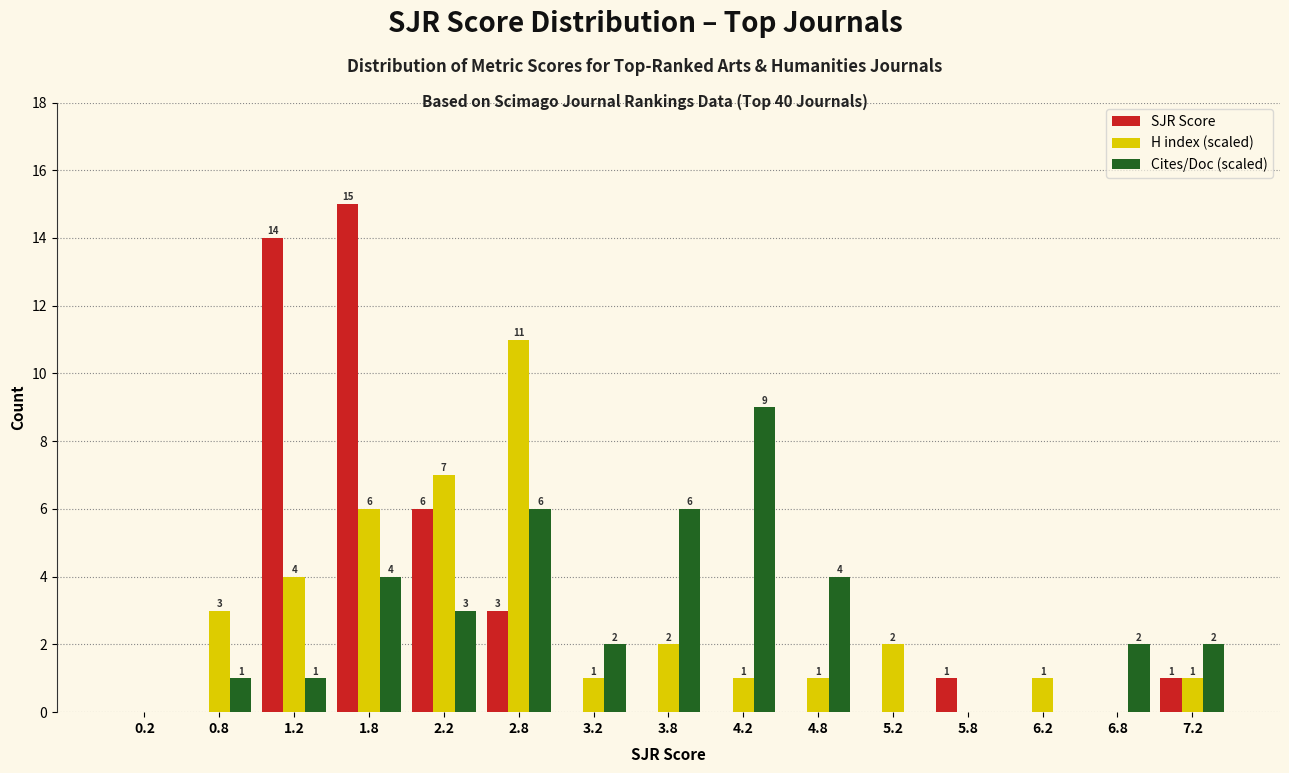

In the H index (scaled) series, which range on the x-axis has the tallest bar?

2.5 to 3.0